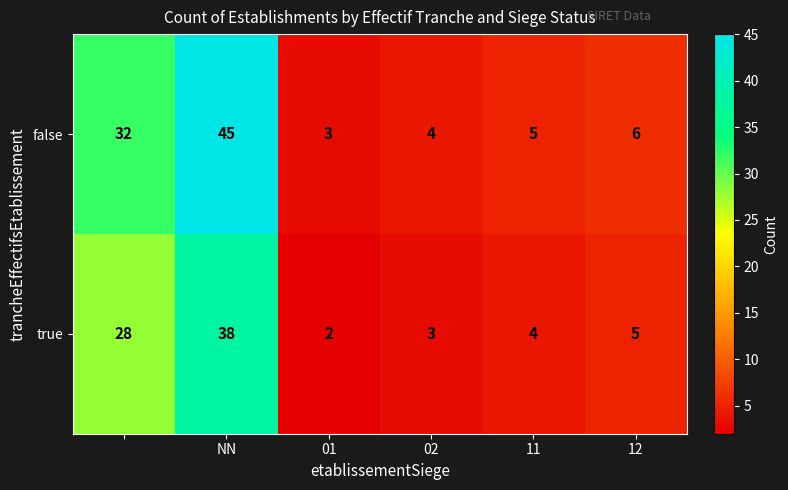

Which series has the widest spread of values?

false